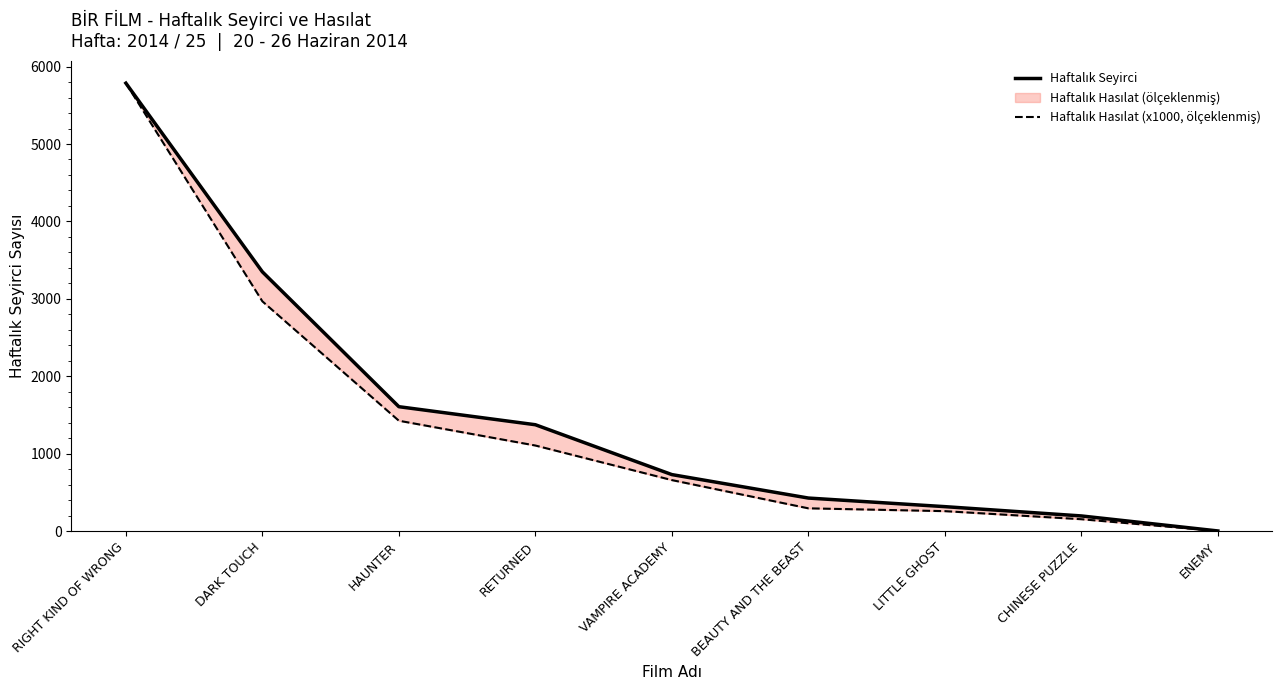

Is the value of Haftalık Seyirci at VAMPIRE ACADEMY greater than the value of Haftalık Hasılat (x1000, ölçeklenmiş) at RIGHT KIND OF WRONG?

No